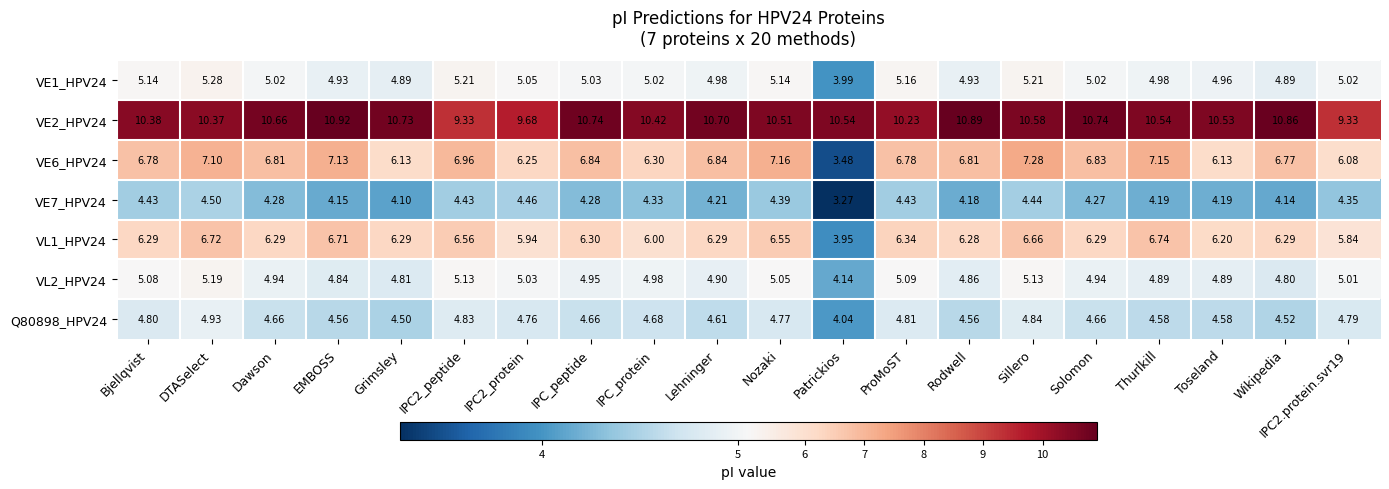

At which label is VE1_HPV24 closest to 4?

Patrickios